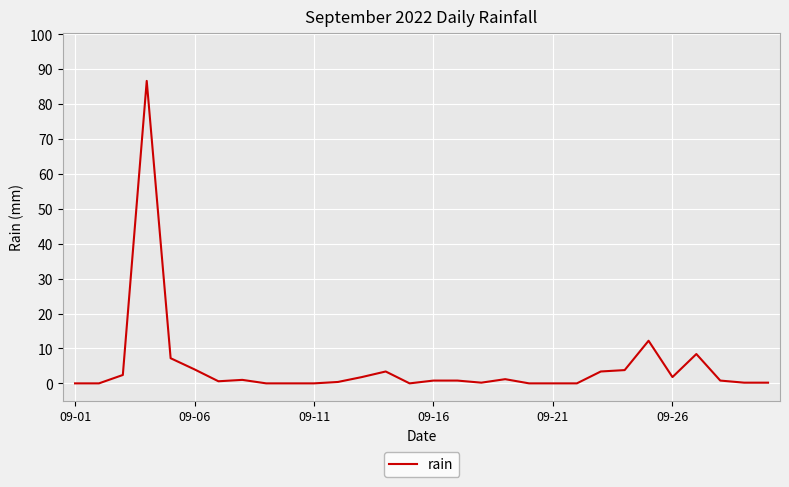

What is the greatest value displayed?

86.6